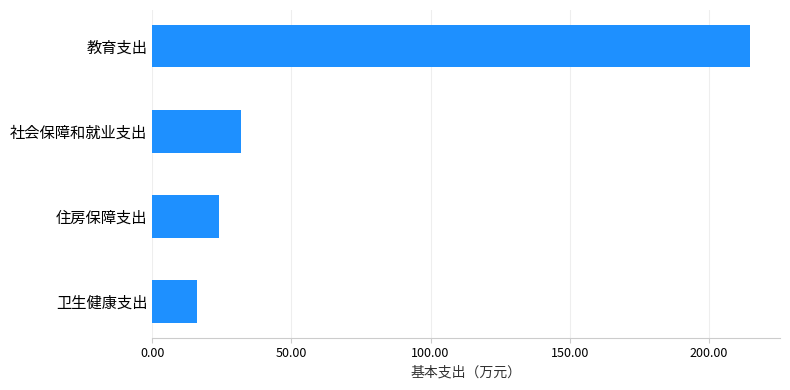

Approximately how many times larger is the value at 卫生健康支出 compared to 住房保障支出?

0.7